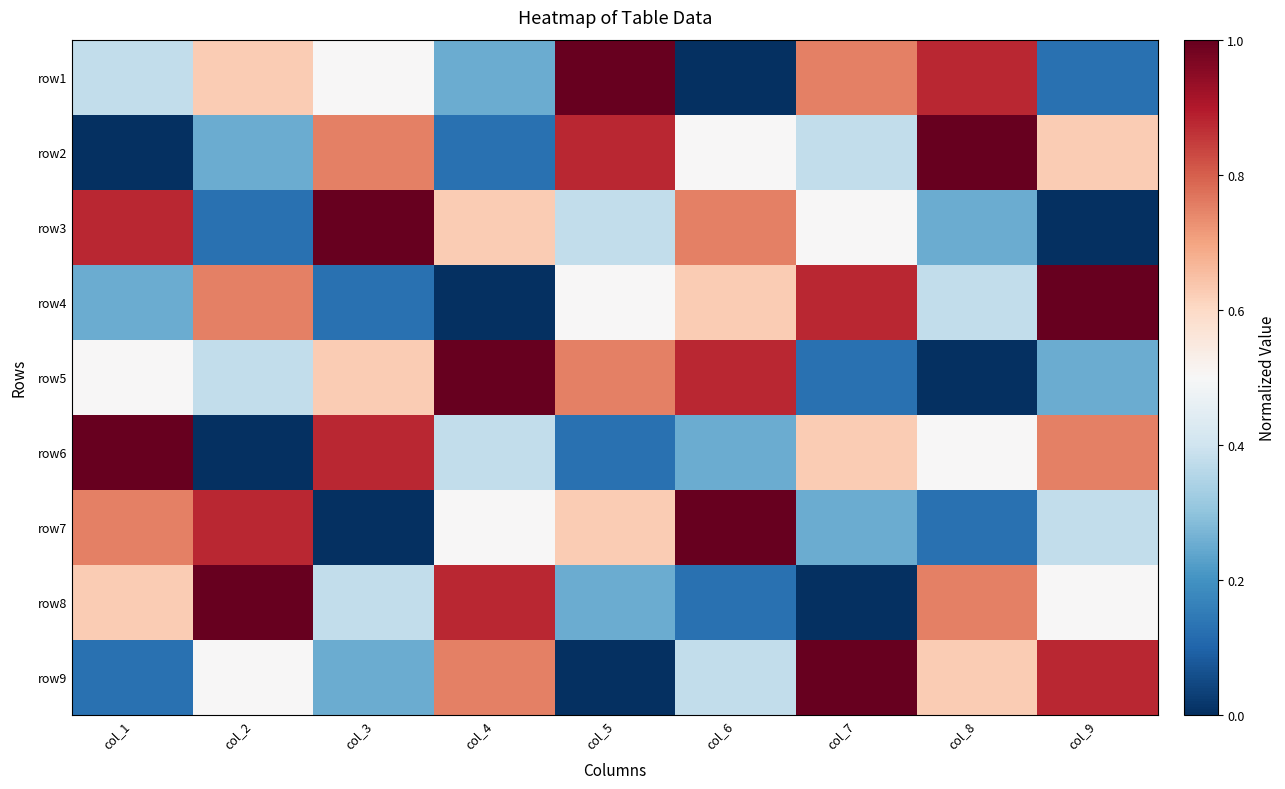

At how many categories does at least one series exceed 0?

9